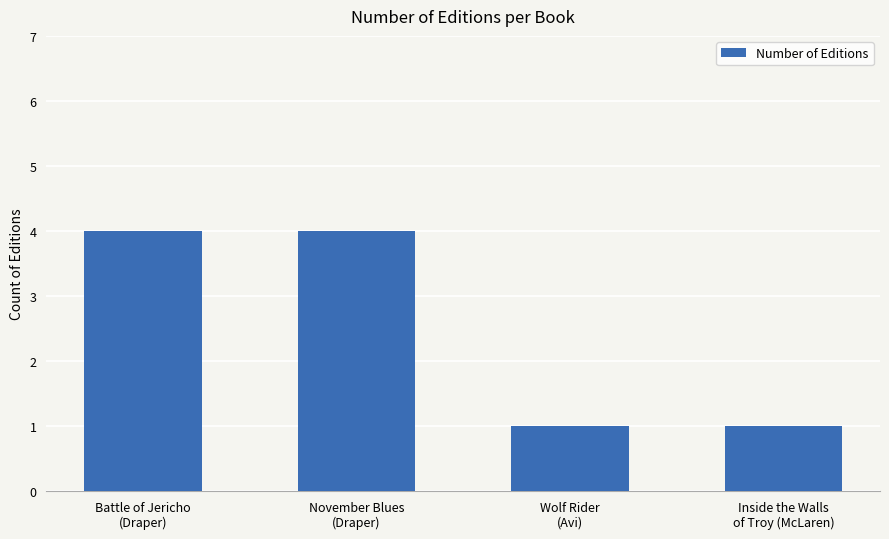

Does the chart contain stacked bars?

No